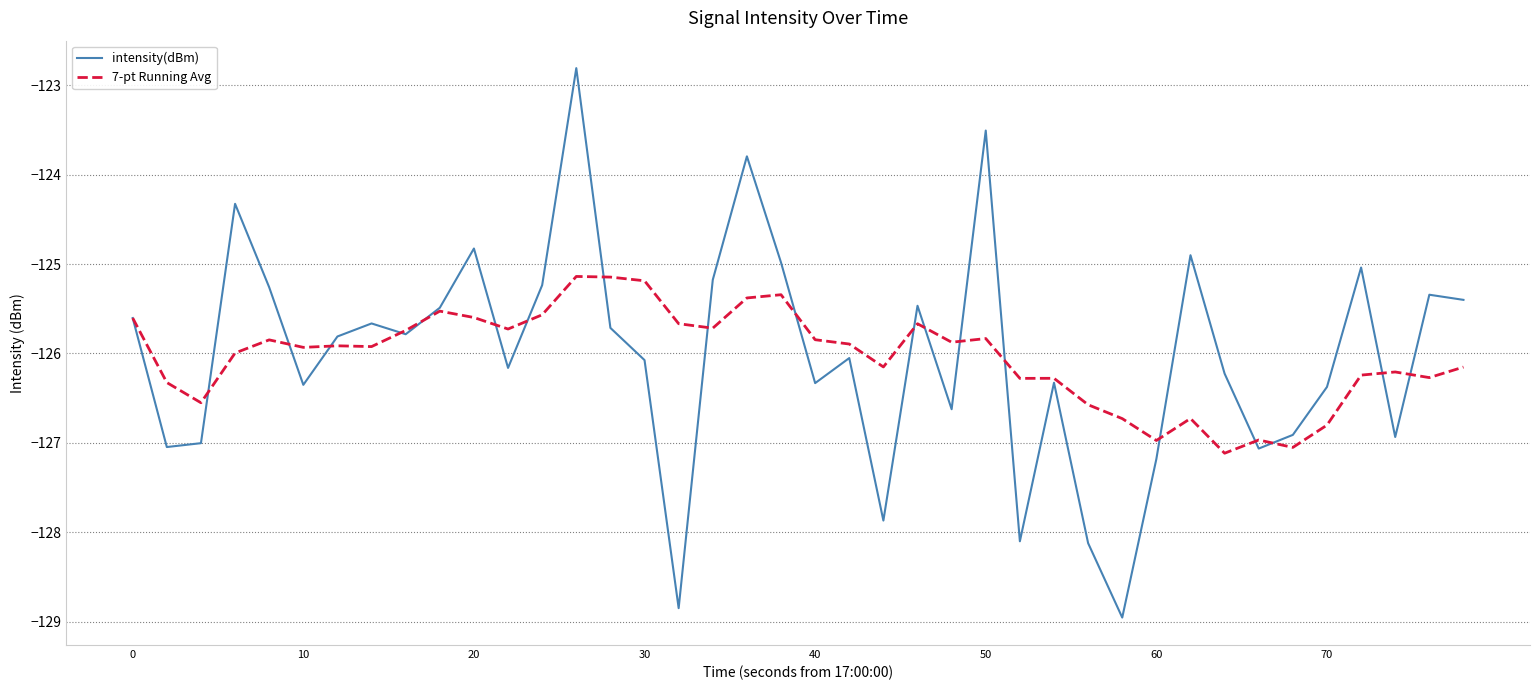

List the series in order of their peak value, lowest first.

7-pt Running Avg, intensity(dBm)